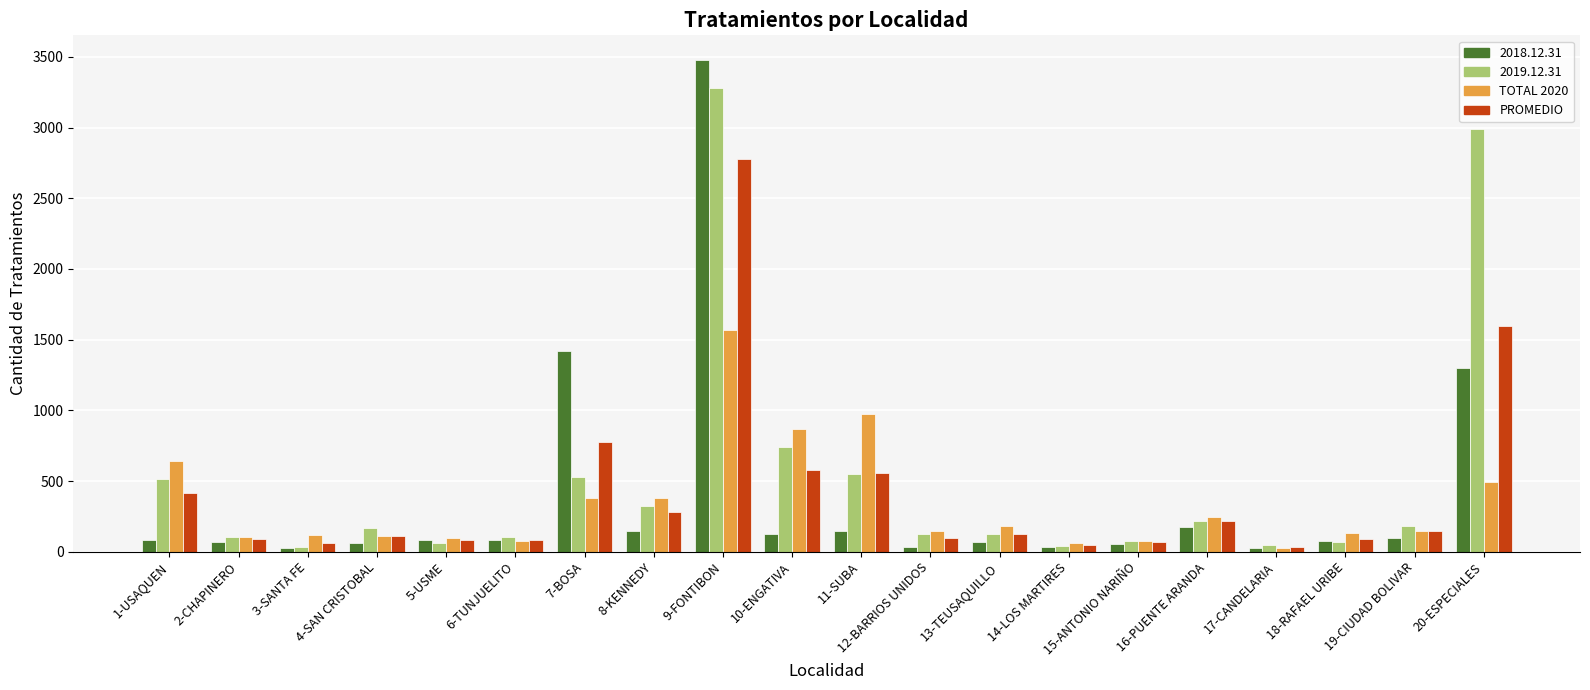

The value of PROMEDIO at 10-ENGATIVA is 863.7. True or false?

False